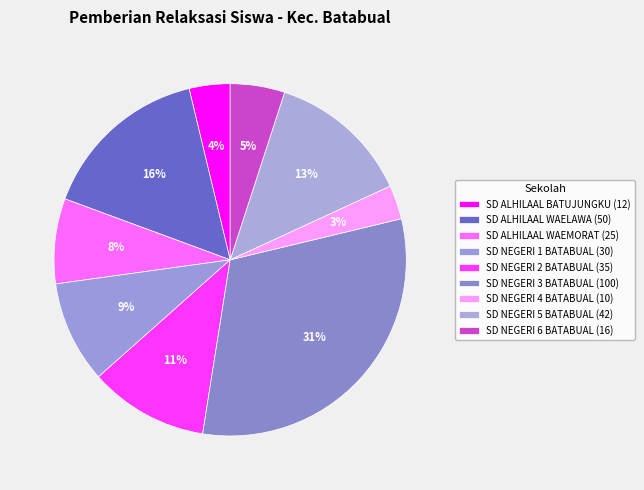

Does SD NEGERI 5 BATABUAL represent more than half of the total?

No